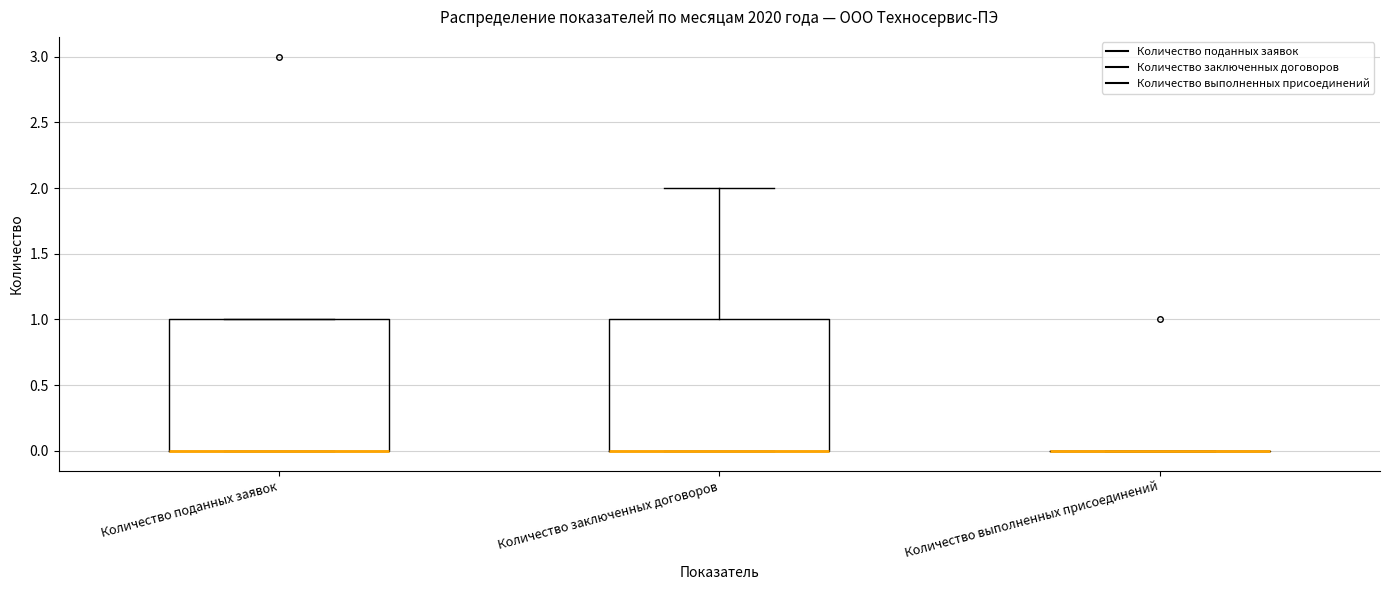

Reading left to right, read every box against the y-axis: the position of its median line, the range the box covers, and the ends of its whiskers. The values are not printed on the chart, so give them approximately, as read against the axis.

Количество поданных заявок: median 0 (drawn on the box's lower edge), box 0 to 1, whiskers 0 to 1
Количество заключенных договоров: median 0 (drawn on the box's lower edge), box 0 to 1, whiskers 0 to 2
Количество выполненных присоединений: box collapsed to a line at 0, whiskers 0 to 0